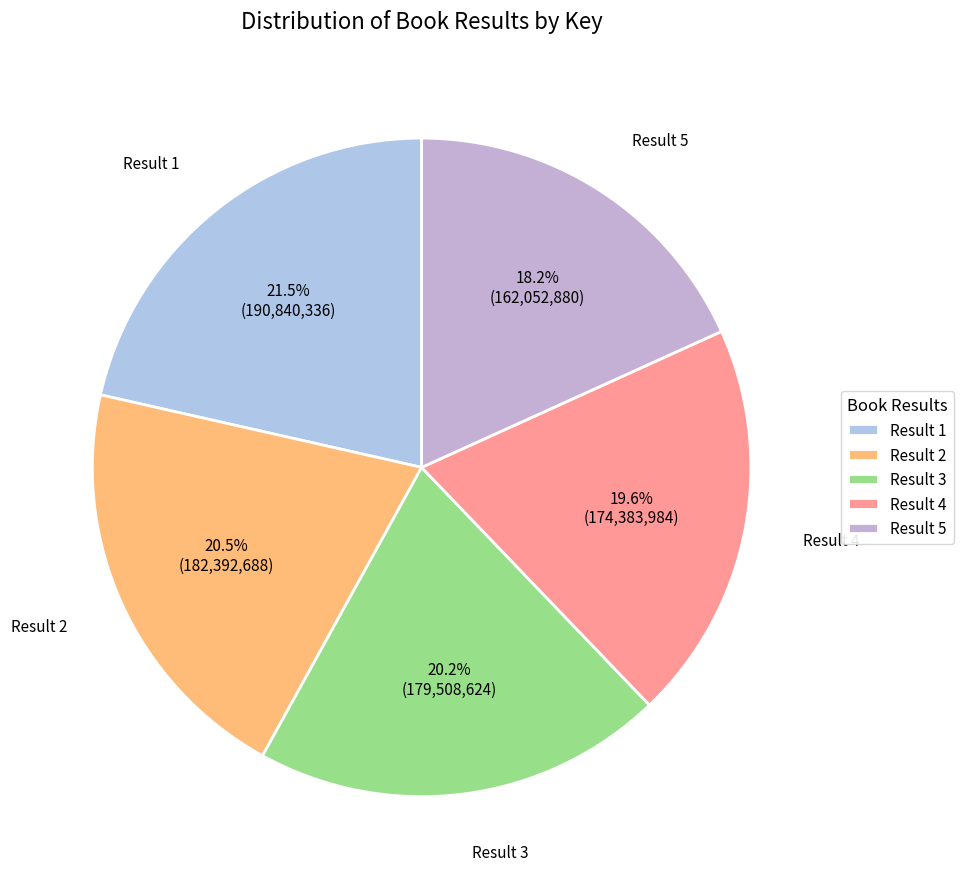

To the nearest percent, what percentage of the pie is Result 4?

20%